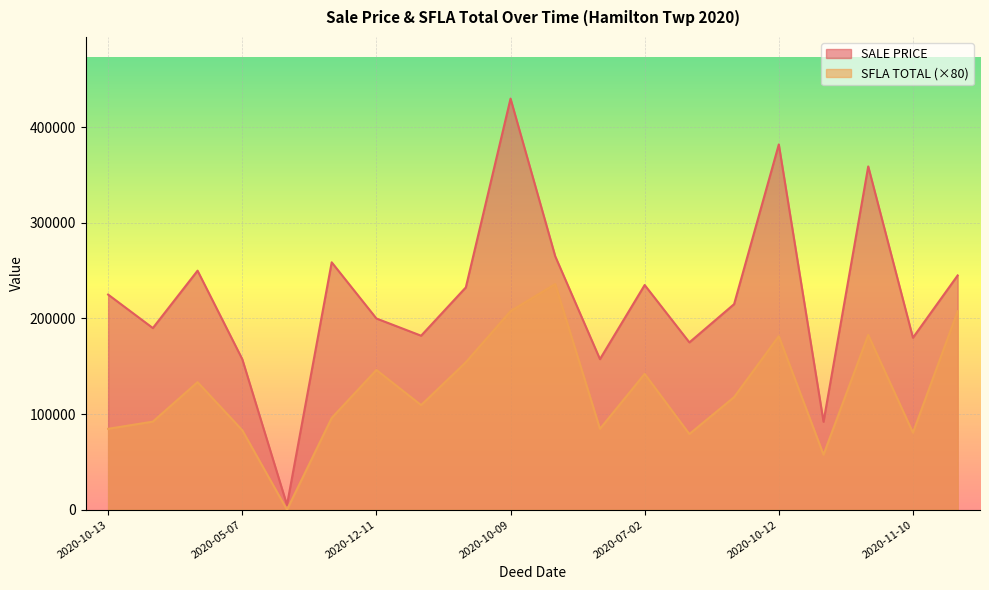

Which series has the largest total across all categories?

SALE PRICE